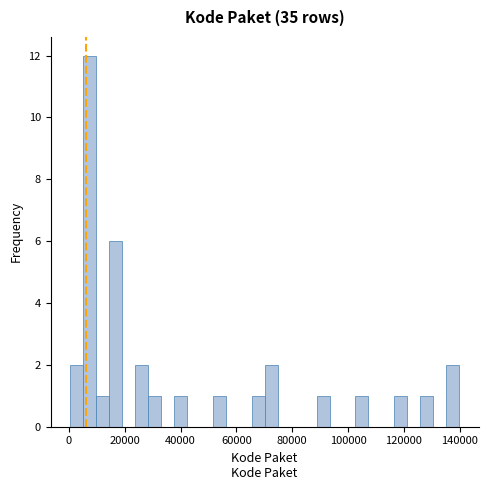

Around what value on the x-axis is the tallest bar? Give the approximate position of its centre, as read against the axis.

8000